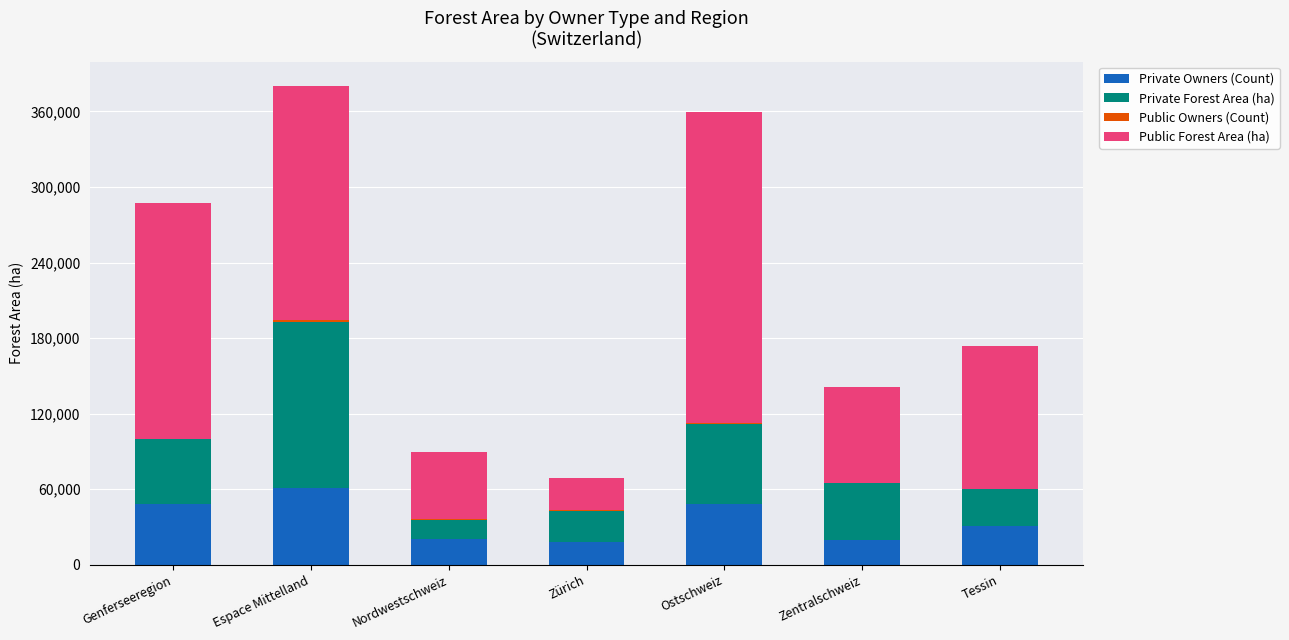

At which label is Private Owners (Count) closest to 39822?

Genferseeregion